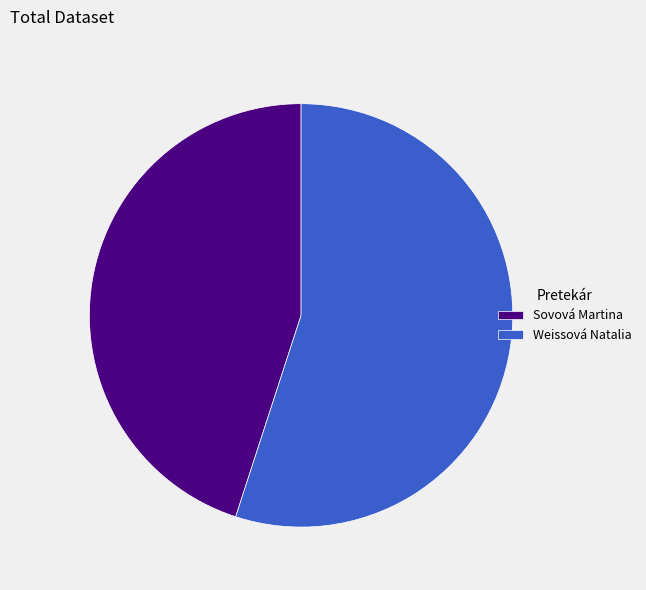

The Weissová Natalia slice represents 55% of the pie. True or false?

True